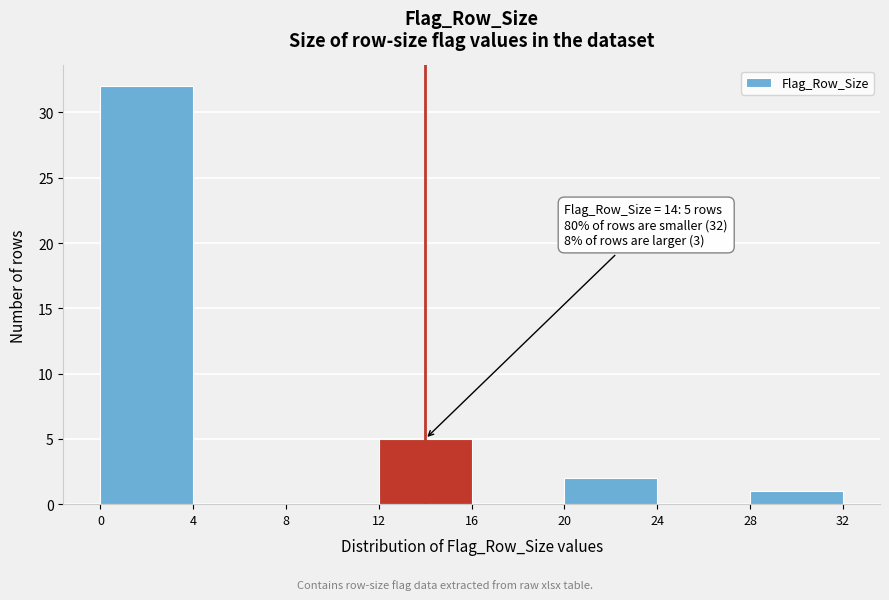

Over which range of the x-axis is the bar tallest?

0 to 4